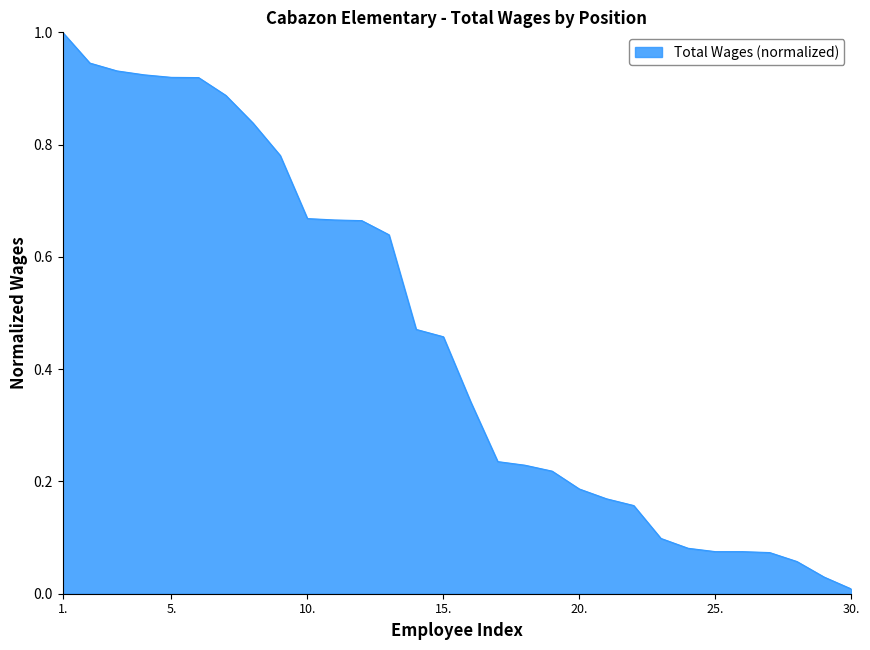

What is the greatest value displayed?

1.0